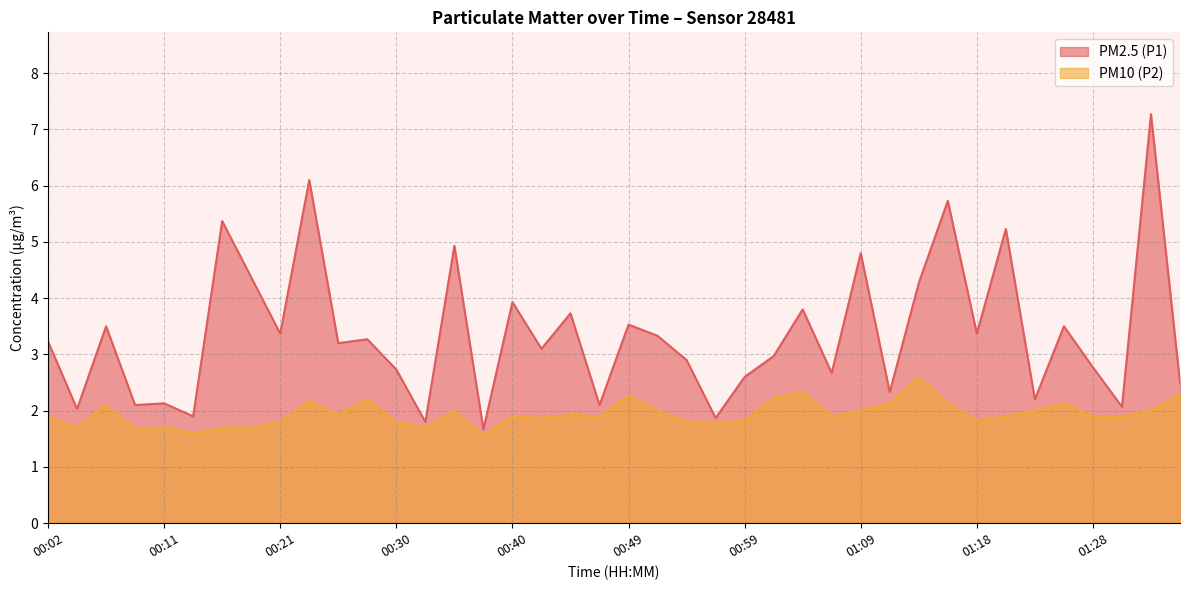

The PM2.5 (P1) series shows 3.0 at 01:09. True or false?

False